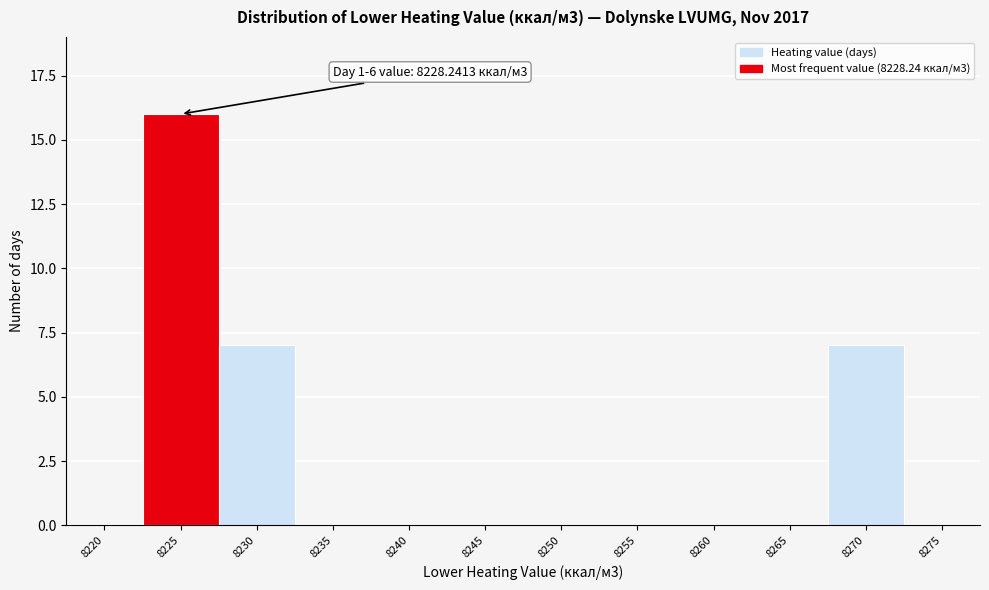

Reading left to right, what are all the values shown in this chart?

8220=0	8225=16	8230=7	8235=0	8240=0	8245=0	8250=0	8255=0	8260=0	8265=0	8270=7	8275=0